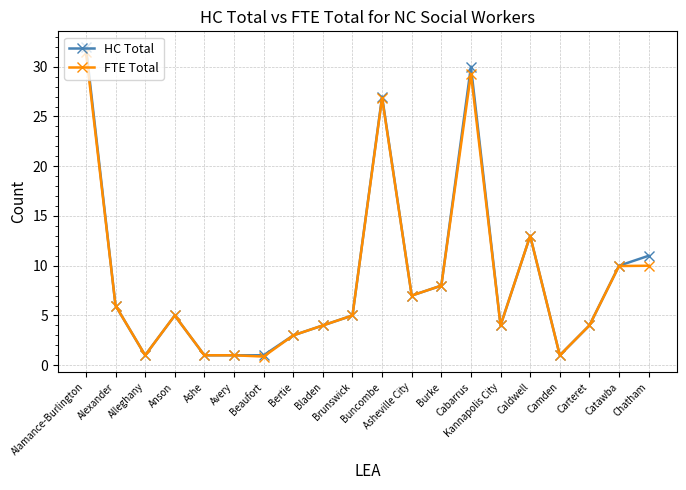

True or false: HC Total has more than 2 points higher than both neighbors.

True